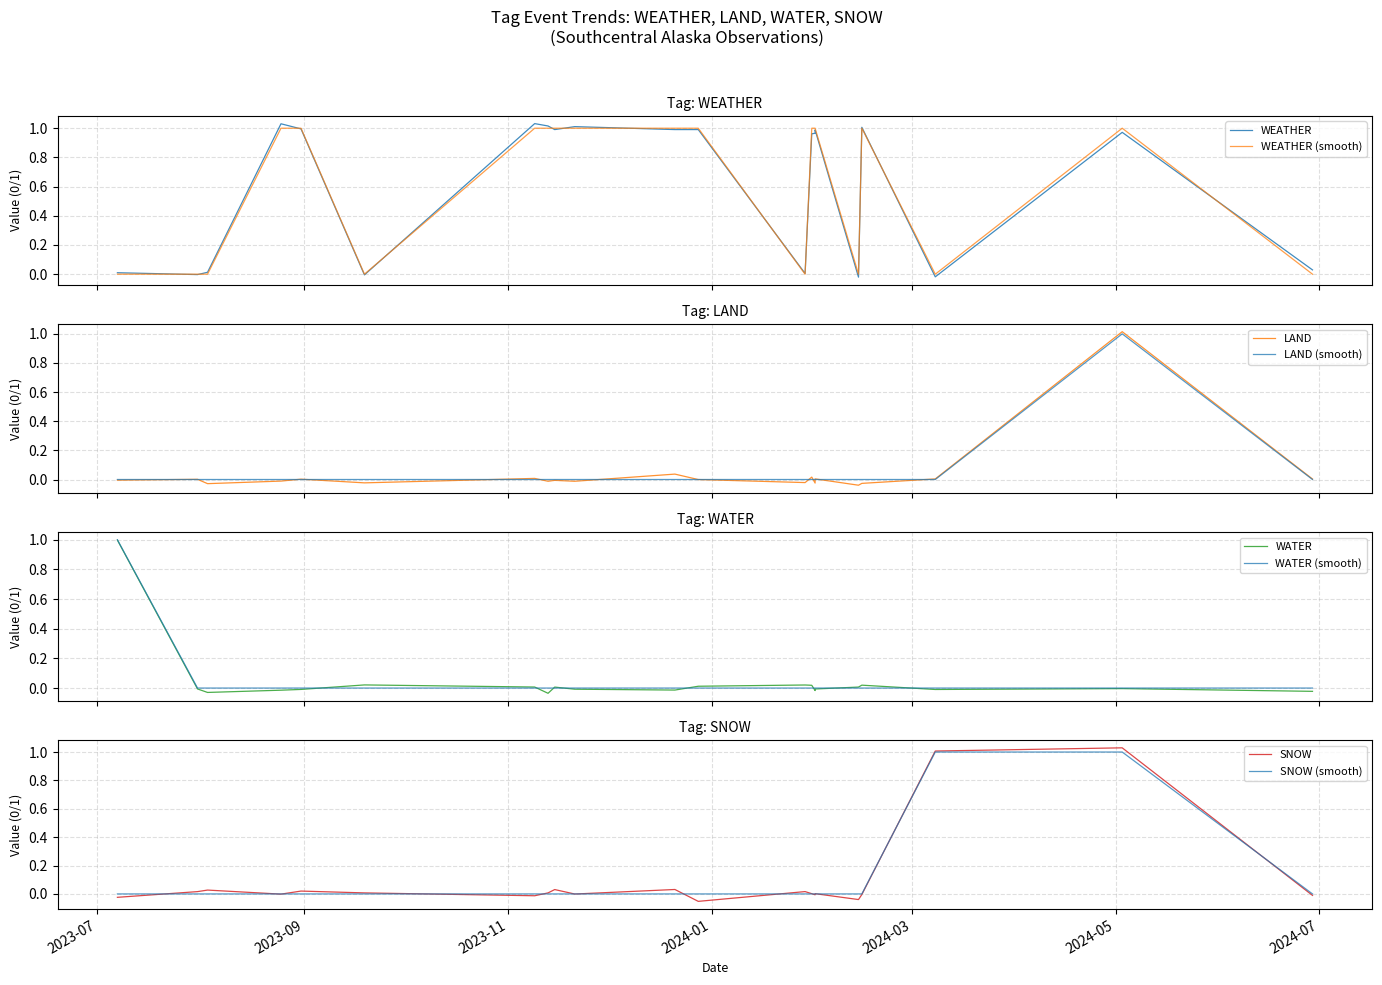

Which series has the widest spread of values?

WEATHER